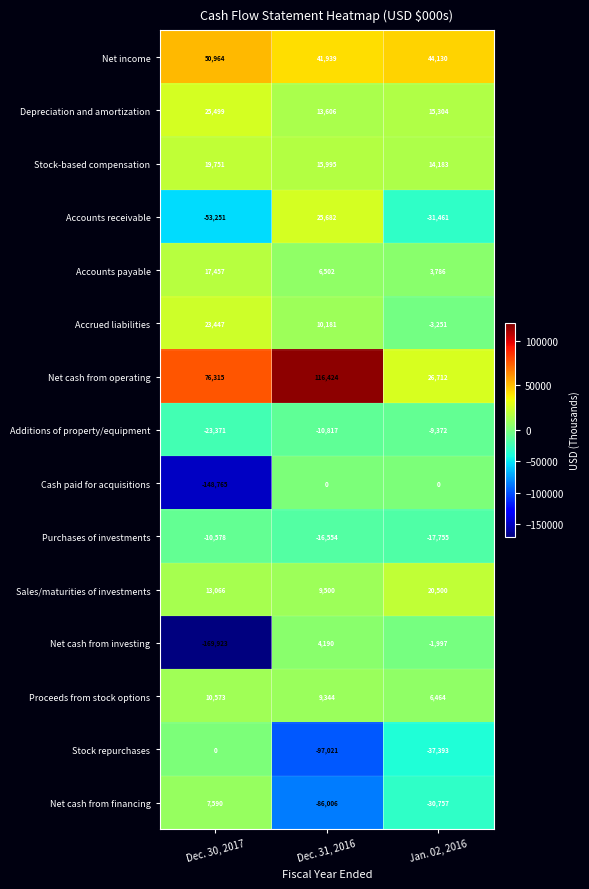

Between Dec. 30, 2017 and Jan. 02, 2016, which series saw the biggest shift?

Net cash from investing